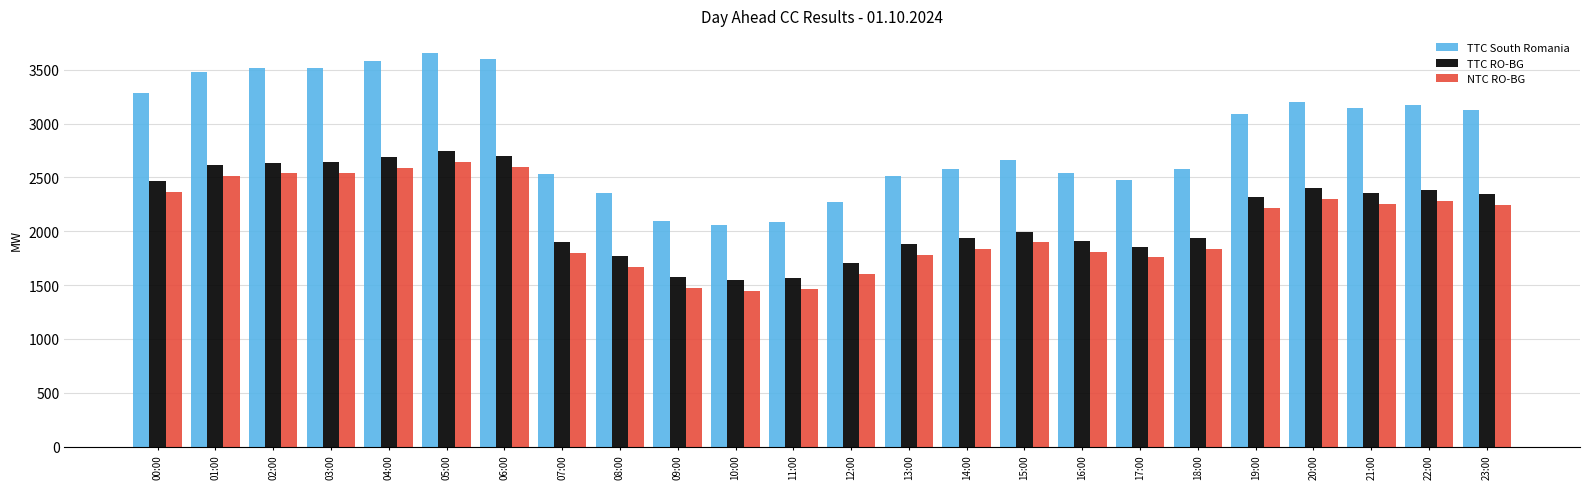

What is the highest value of the TTC South Romania series?

3658